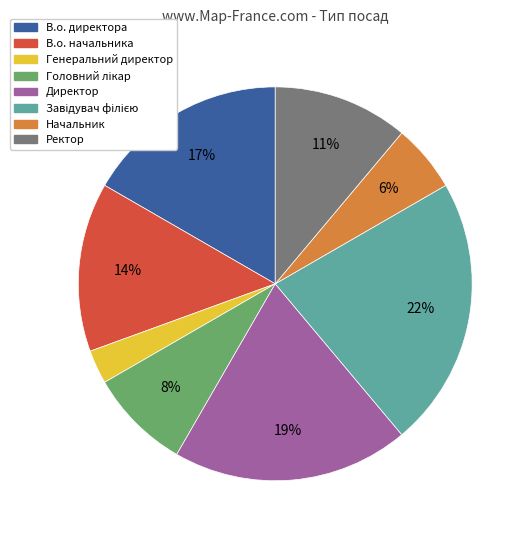

To the nearest percent, what percentage of the pie is Генеральний директор?

3%